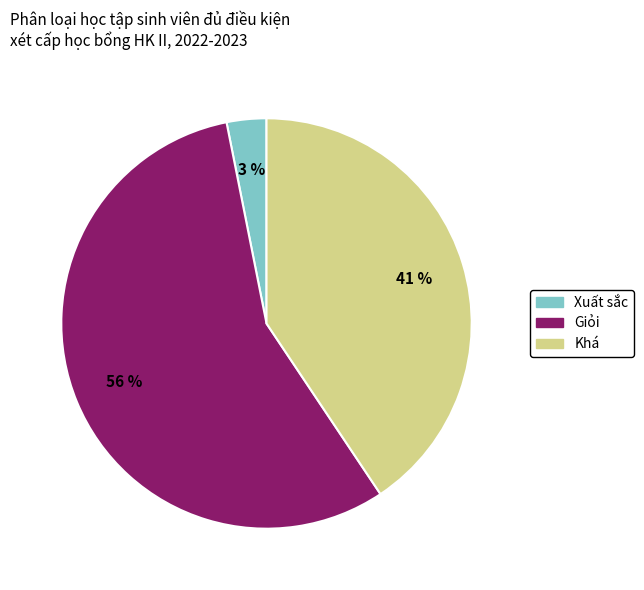

To the nearest percent, what is the average slice percentage?

33%